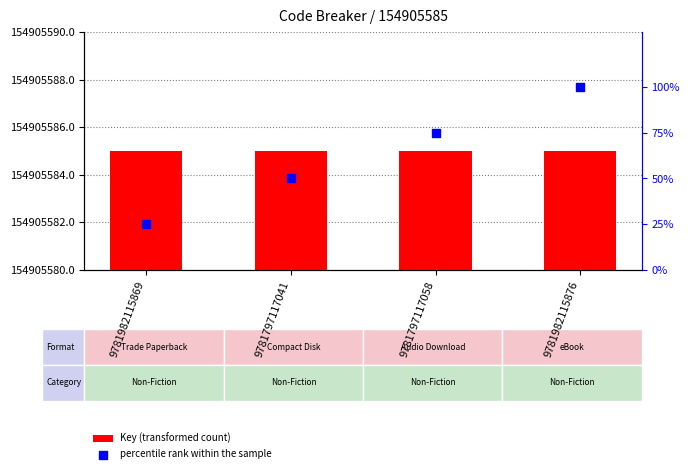

At which category is the sum across all series the highest?

9781982115876